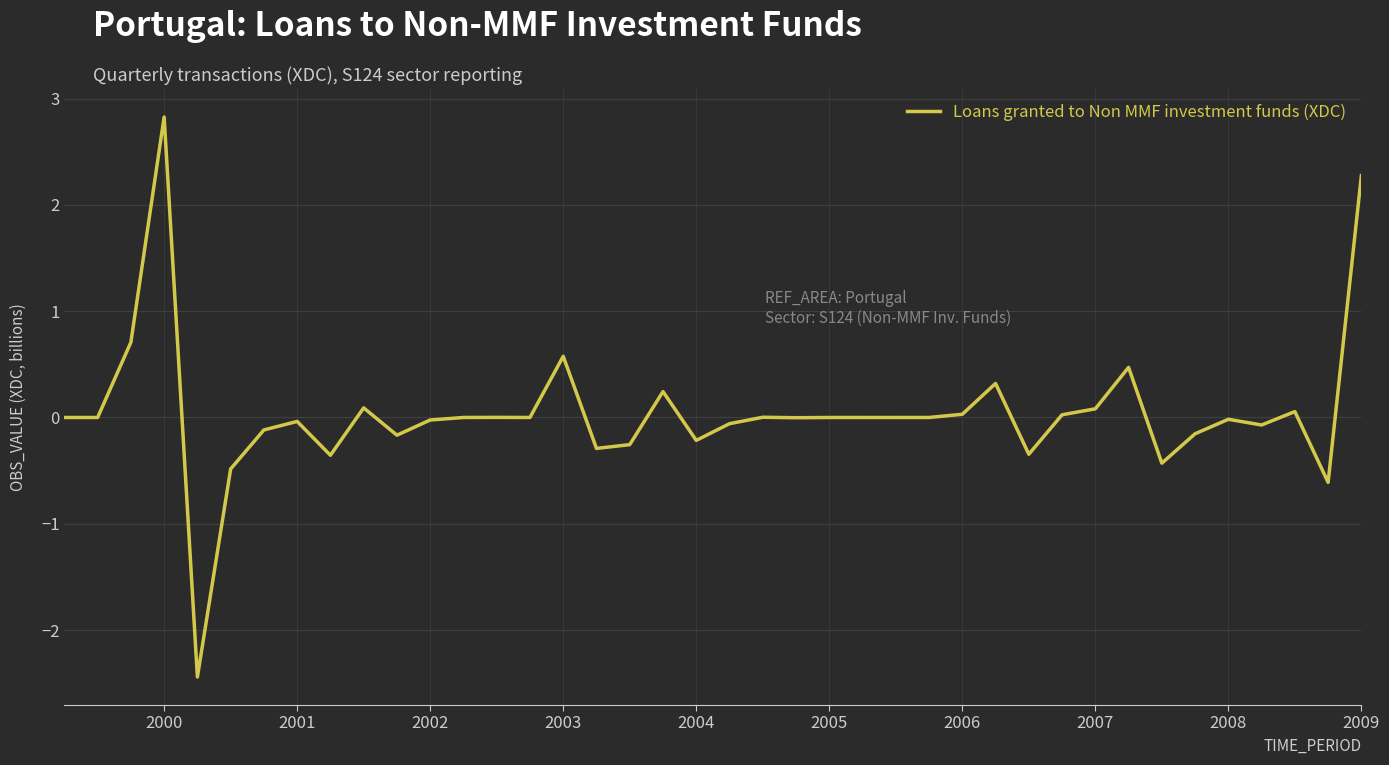

What is the difference between the maximum and minimum values?

5.3